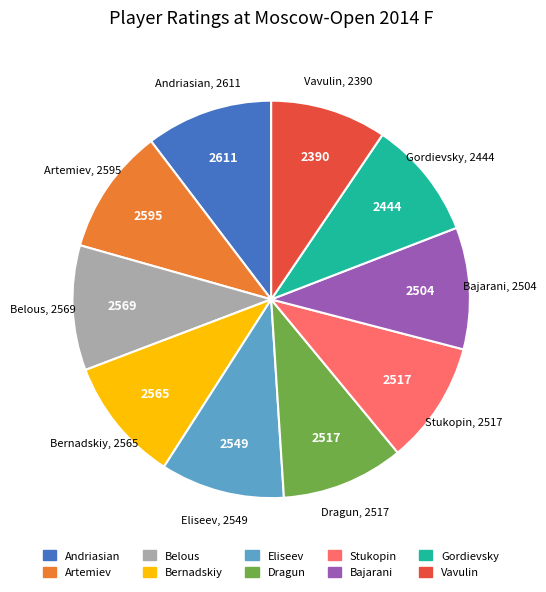

True or false: Artemiev accounts for 23% of the total.

False